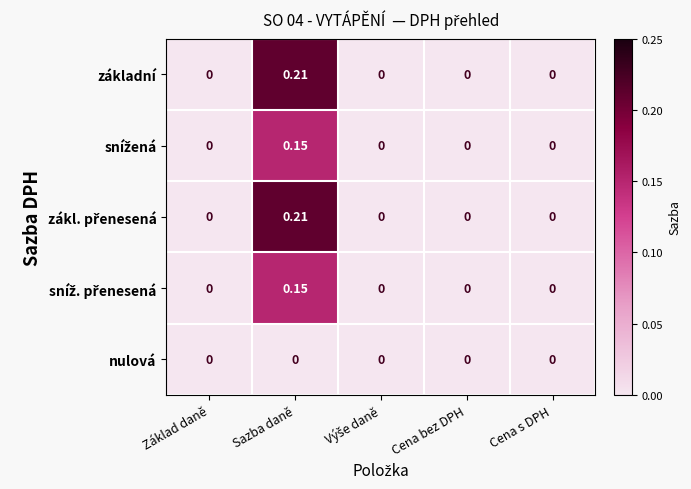

At which category is the sum across all series the highest?

Sazba daně